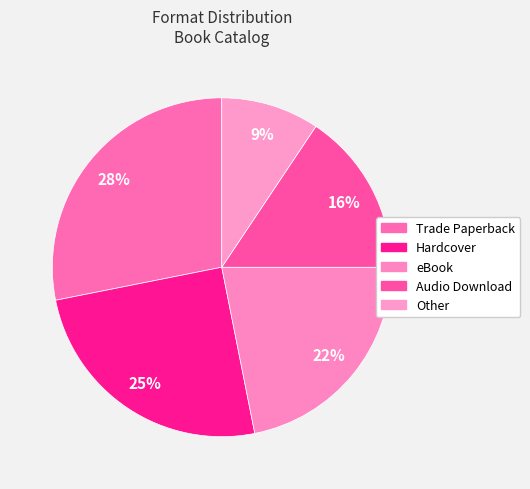

How many segments does this pie chart have?

5